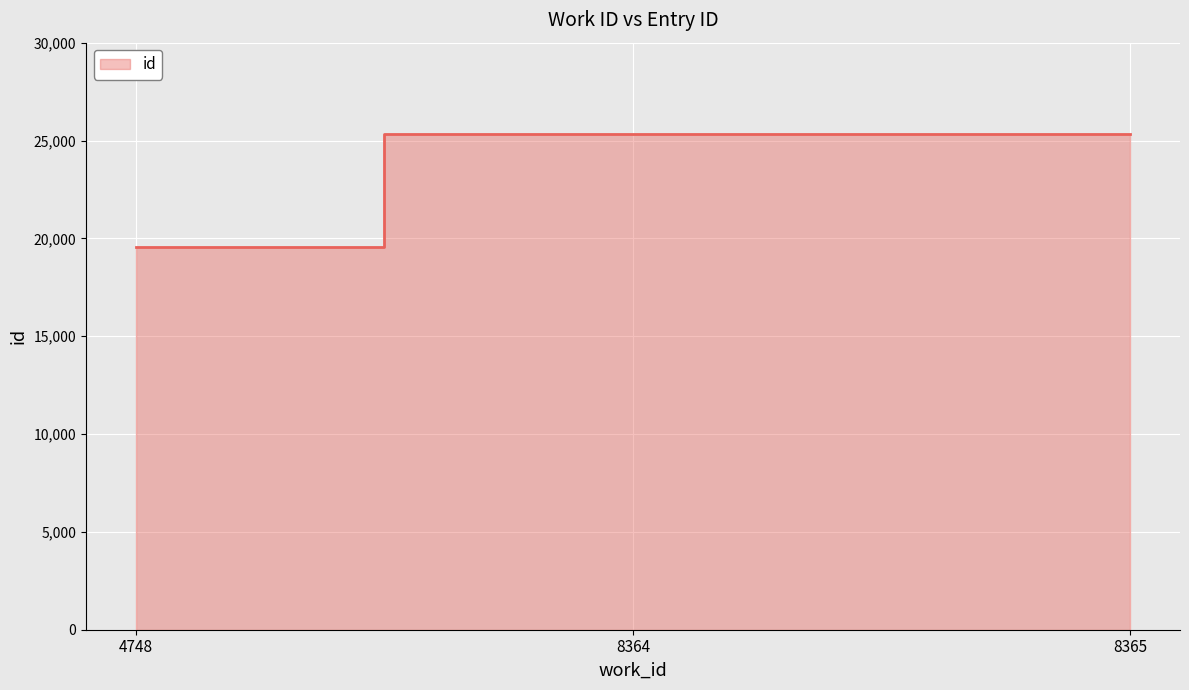

Where does the data first go above 25323?

8365